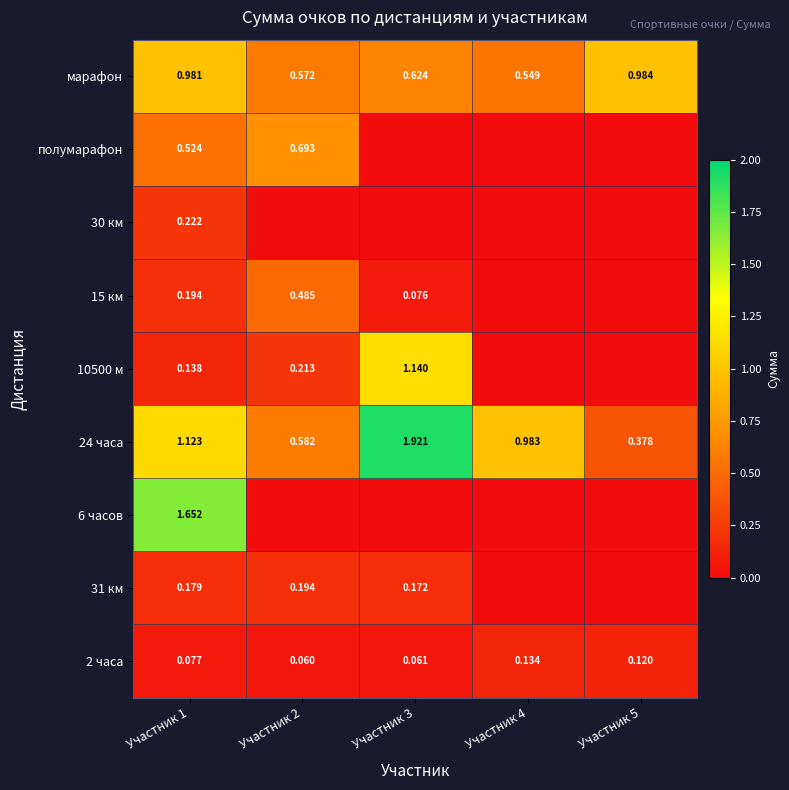

Is the value of полумарафон at Участник 2 greater than the value of 10500 м at Участник 3?

No